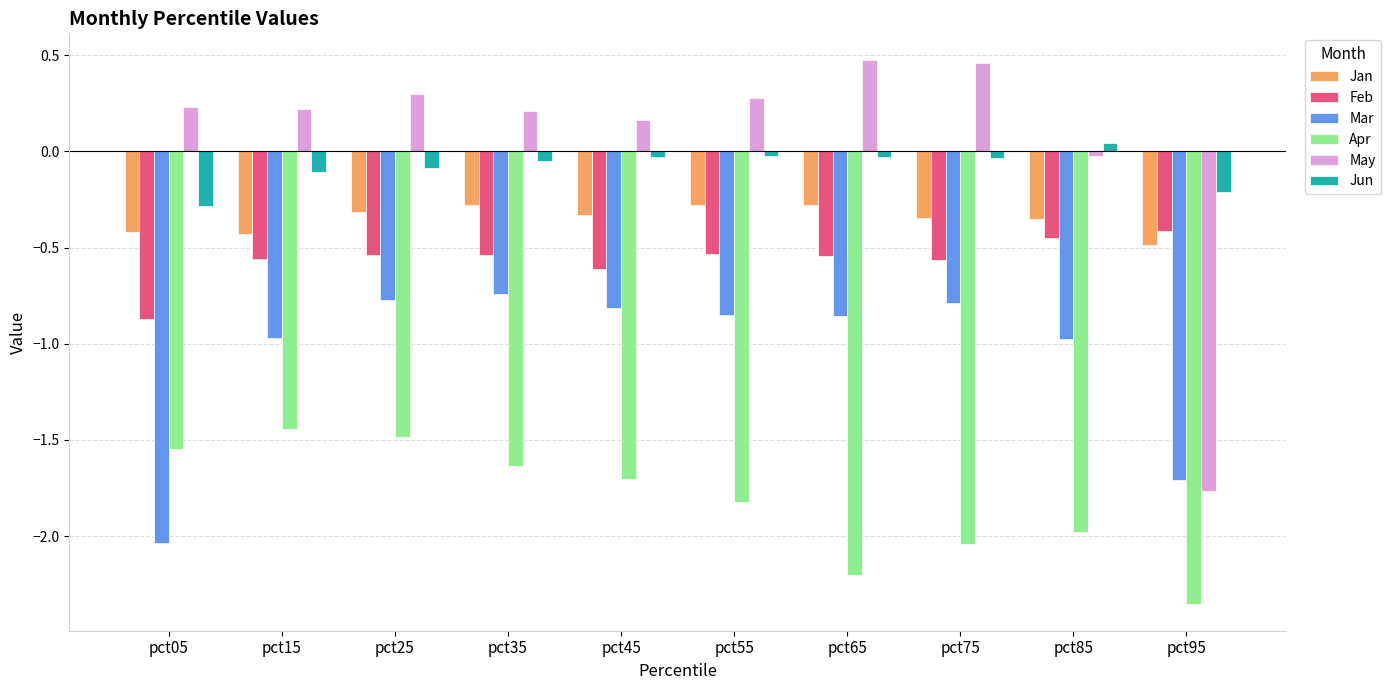

At pct35, list the series in order from largest to smallest.

May, Jun, Jan, Feb, Mar, Apr